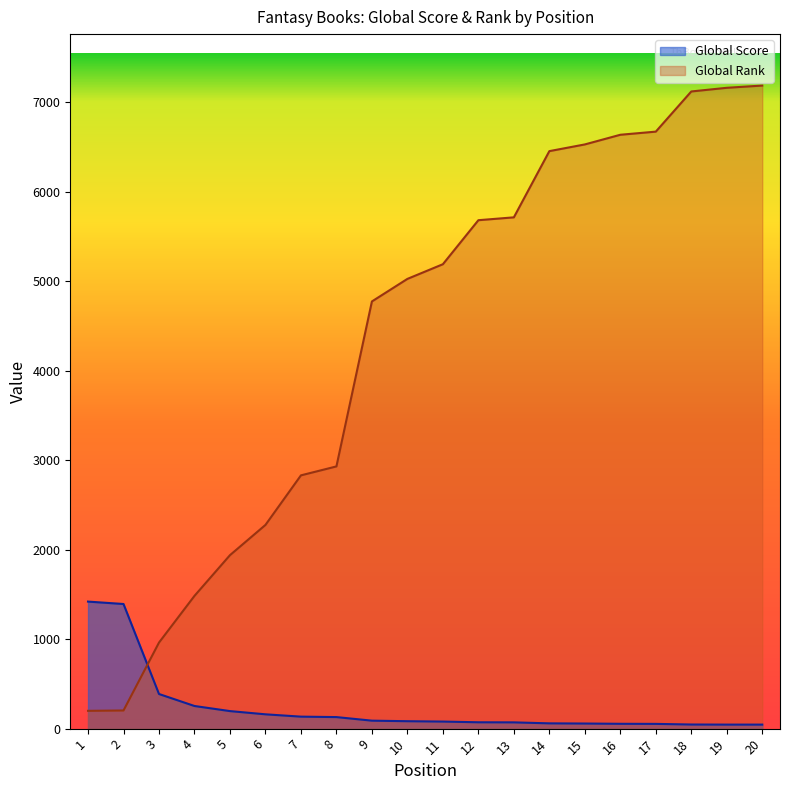

What is the spread (max minus min) of values at 6?

2117